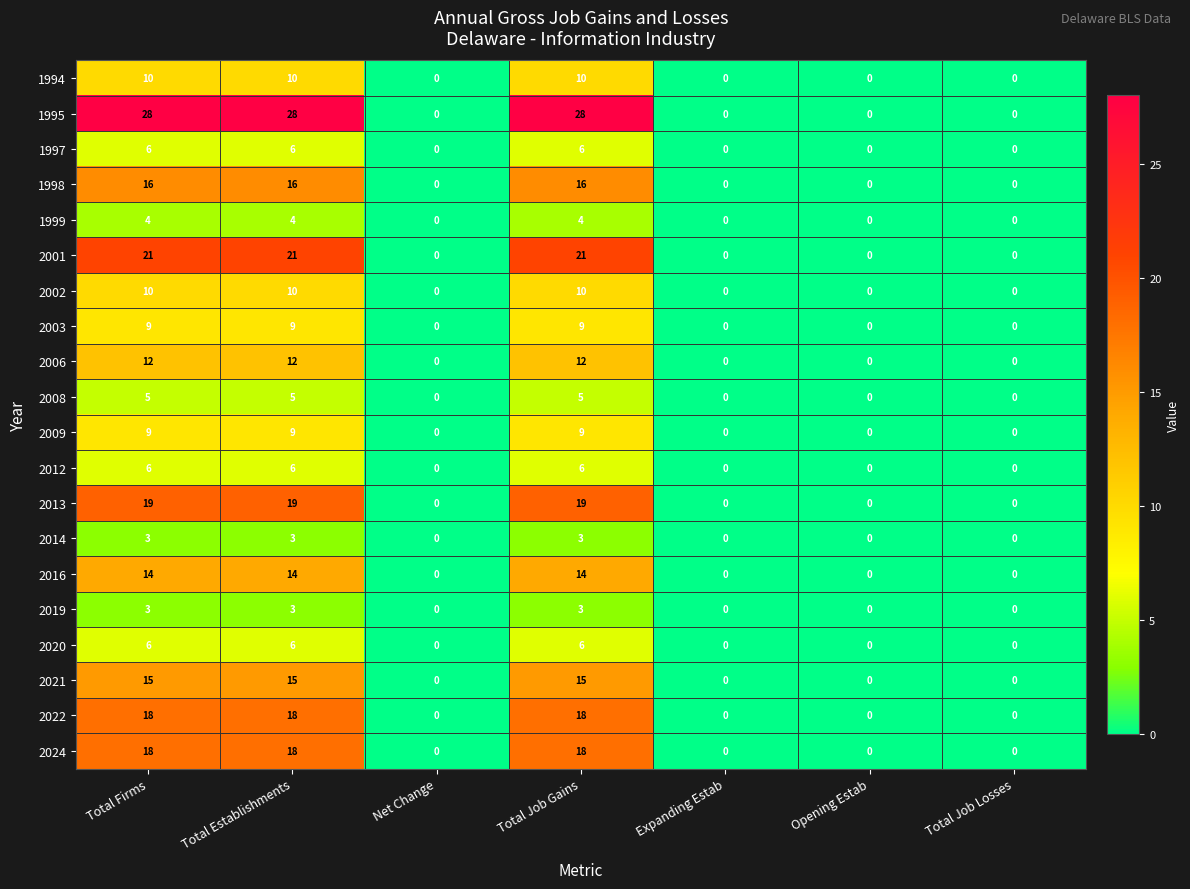

Which series has the widest spread of values?

1995